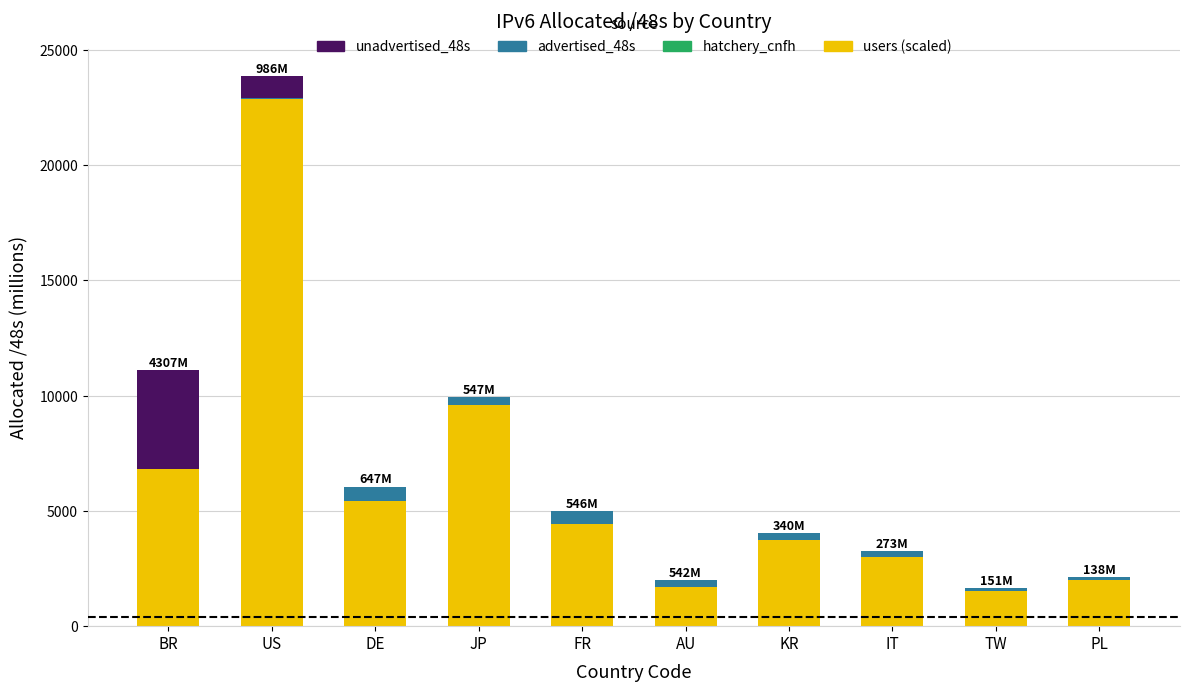

What is the total value across all series at FR?

4997.3